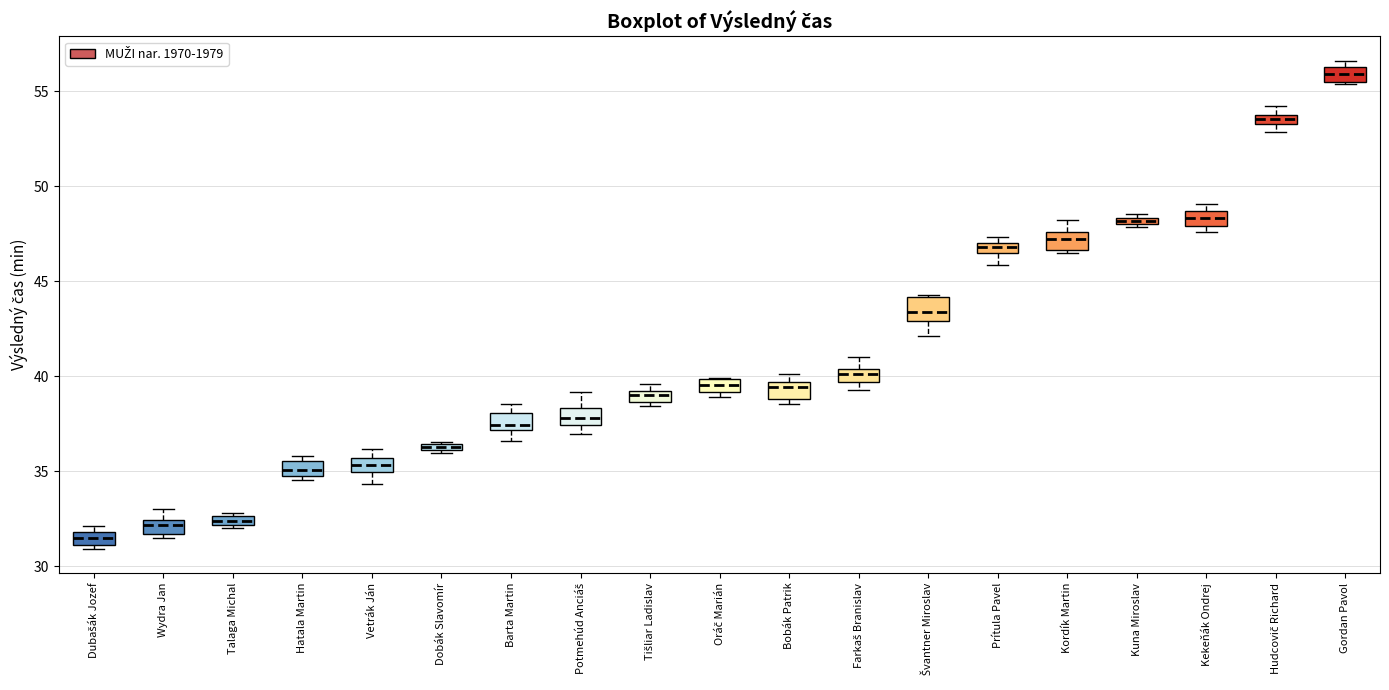

Which box's median line is the highest?

Gordan Pavol